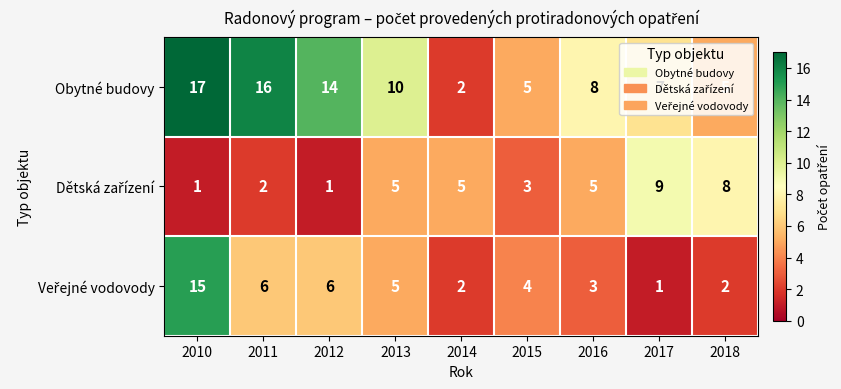

What is the total value across all series at 2015?

12